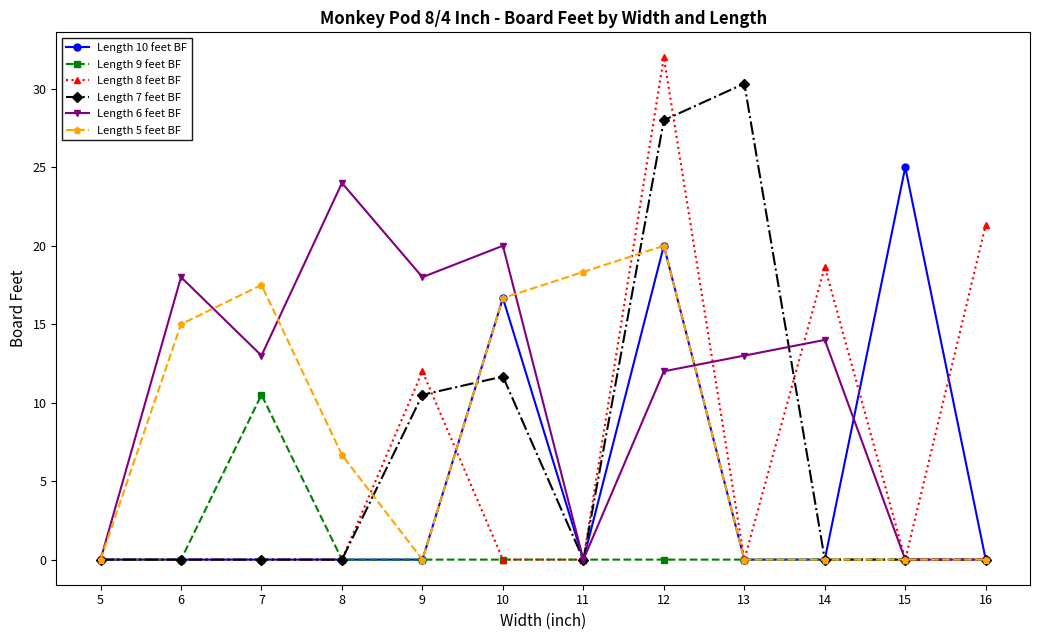

What is the highest value of the Length 9 feet BF series?

10.5